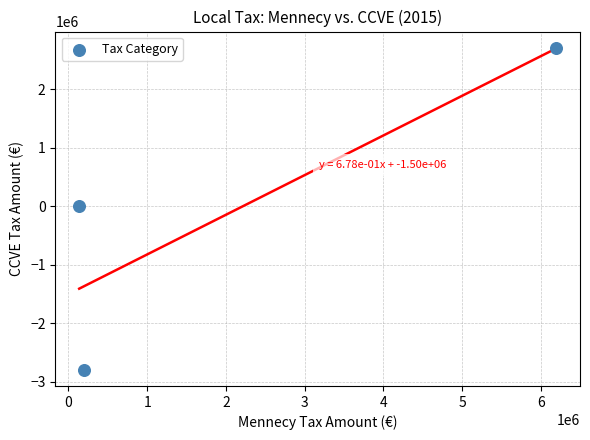

What is the average Y value?

-27066